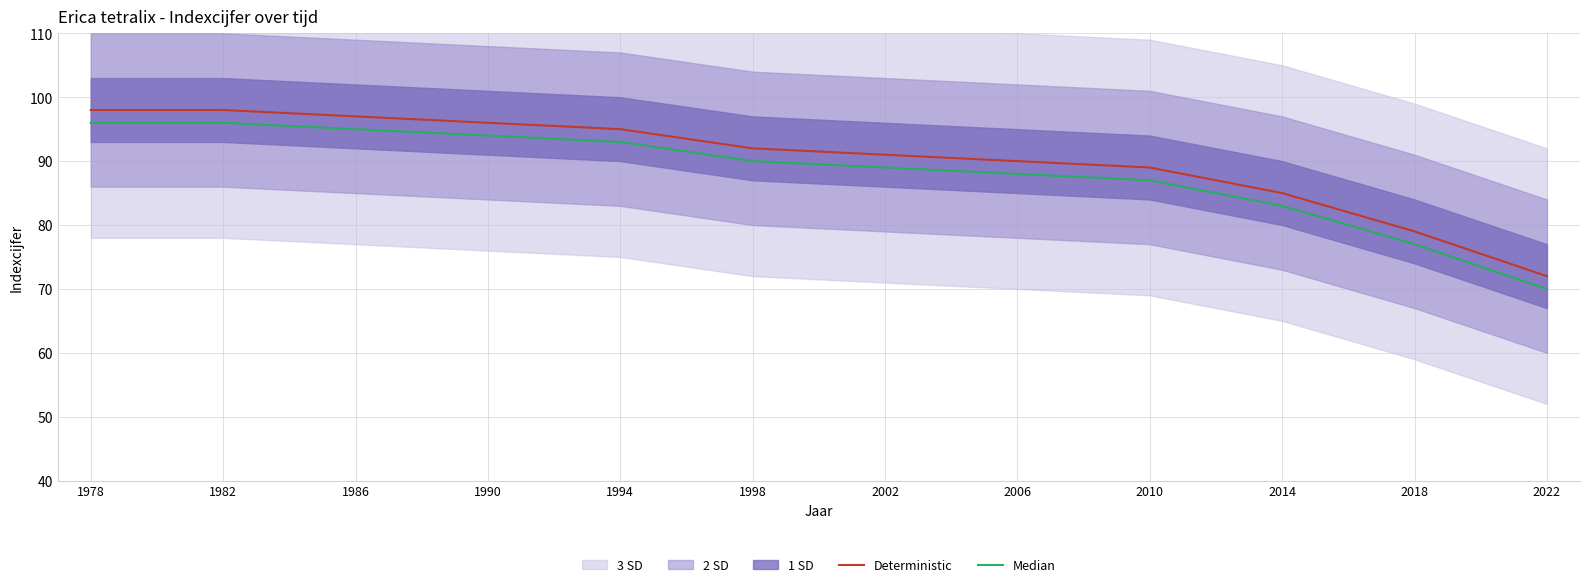

What is the minimum value for Median?

70